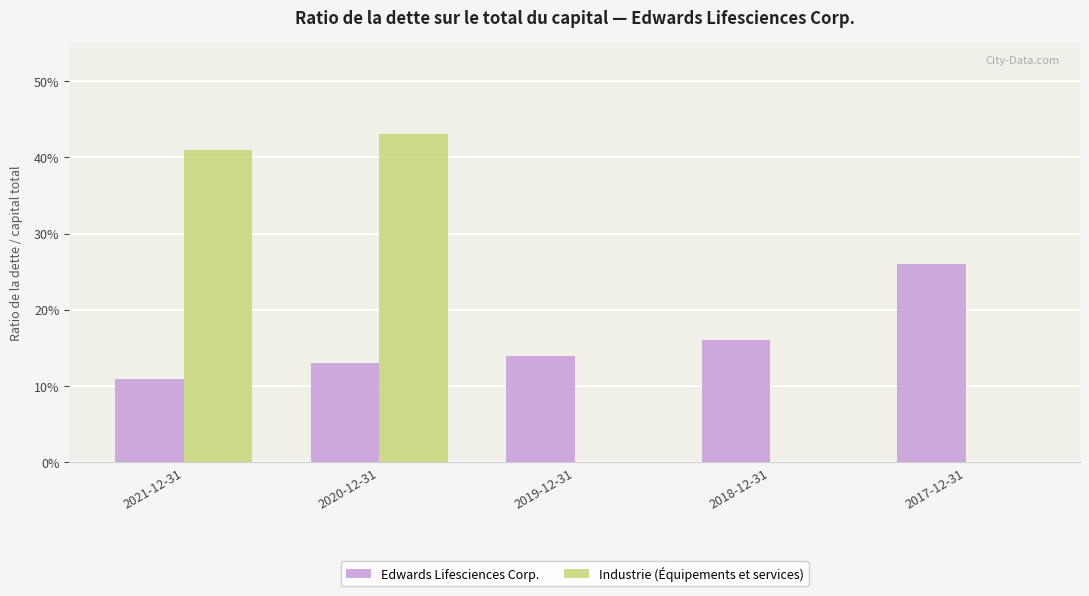

What is the average value of the Industrie (Équipements et services) series?

0.2